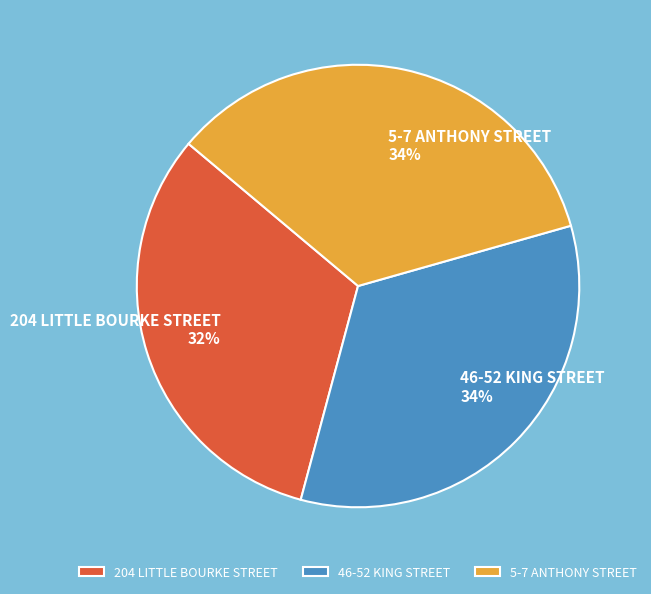

How many segments does this pie chart have?

3